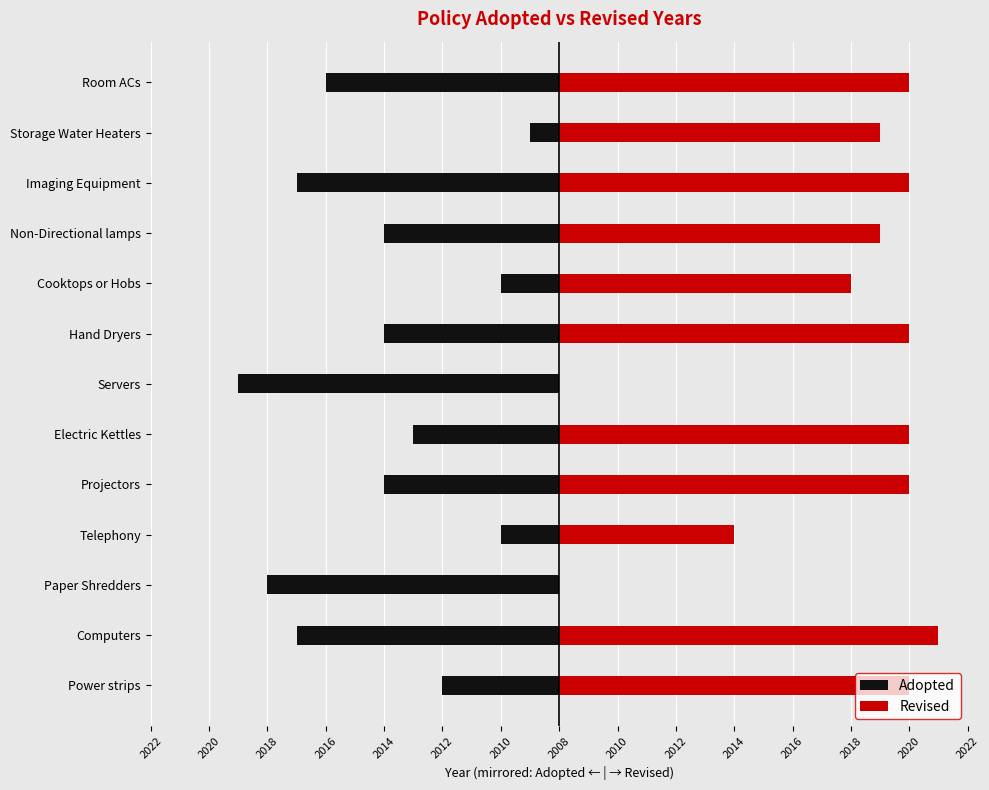

What is the minimum value shown in the chart?

-11